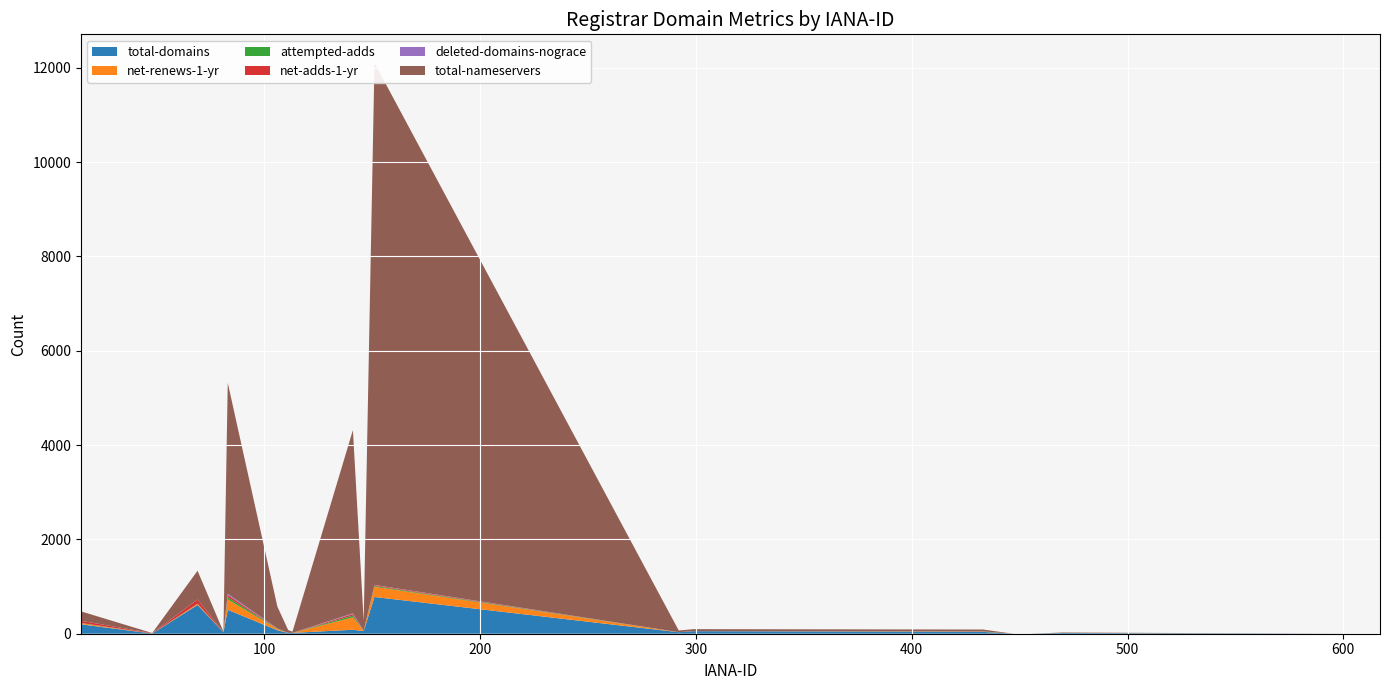

Reading right to left, list all the values displayed in this chart.

total-domains: 0	0	0	15	0	0	39	54	32	779	56	84	18	16	73	508	29	610	3	200
net-renews-1-yr: 0	0	0	0	0	0	6	1	1	217	2	263	0	0	27	217	0	22	0	22
attempted-adds: 0	0	0	0	0	0	2	0	0	17	4	38	0	1	6	49	1	5	1	6
net-adds-1-yr: 0	0	0	0	0	0	1	0	0	17	4	32	0	1	4	46	1	88	7	46
deleted-domains-nograce: 0	0	0	0	0	0	1	0	0	5	0	16	0	0	2	27	0	0	1	0
total-nameservers: 0	0	0	11	0	0	40	42	36	11070	202	3885	26	59	463	4473	12	610	3	200